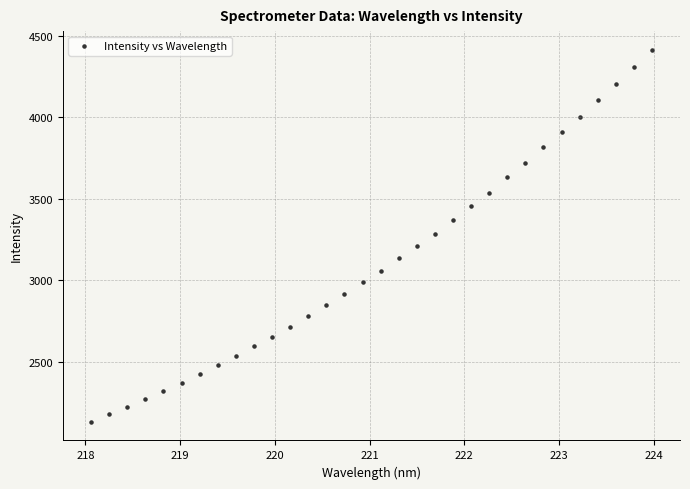

What is the range of X values (max minus min)?

5.9